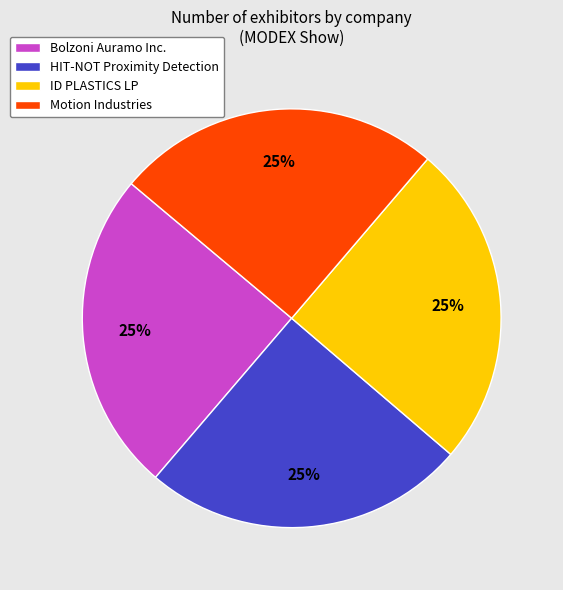

What percentage is the Bolzoni Auramo Inc. slice, to the nearest percent?

25%